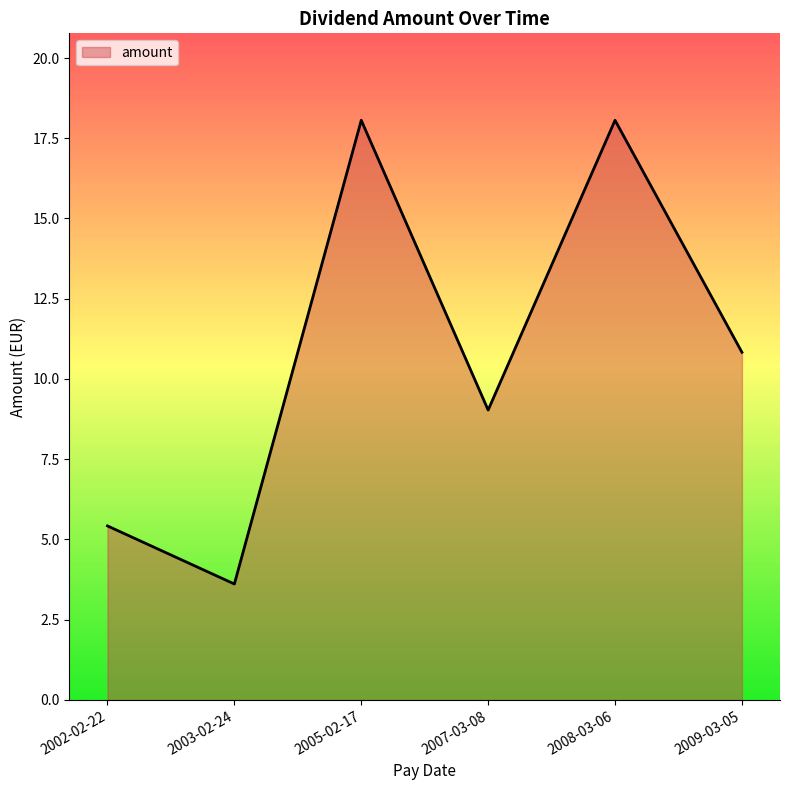

What is the difference between the values at 2007-03-08 and 2008-03-06?

9.0